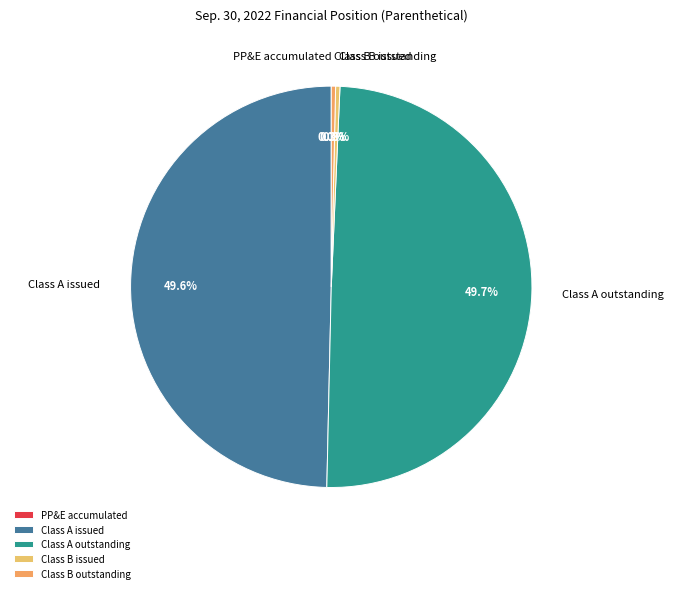

What portion of the pie excludes Class A outstanding?

50.3%